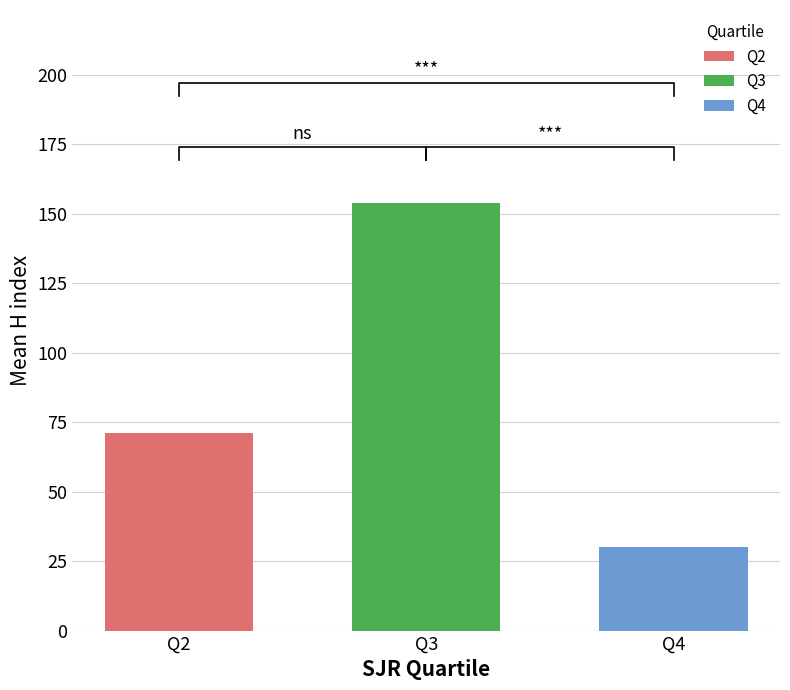

Read the Q4 value at Q3.

30